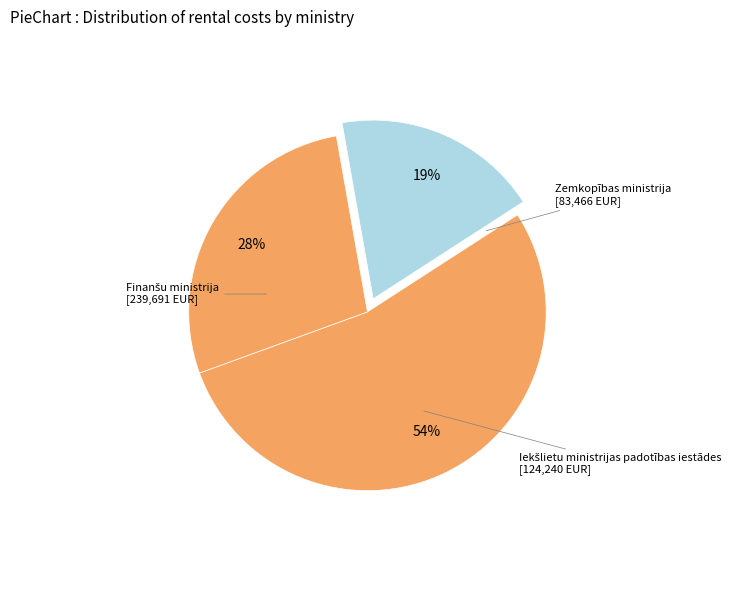

Which slice is the largest?

Finanšu ministrija